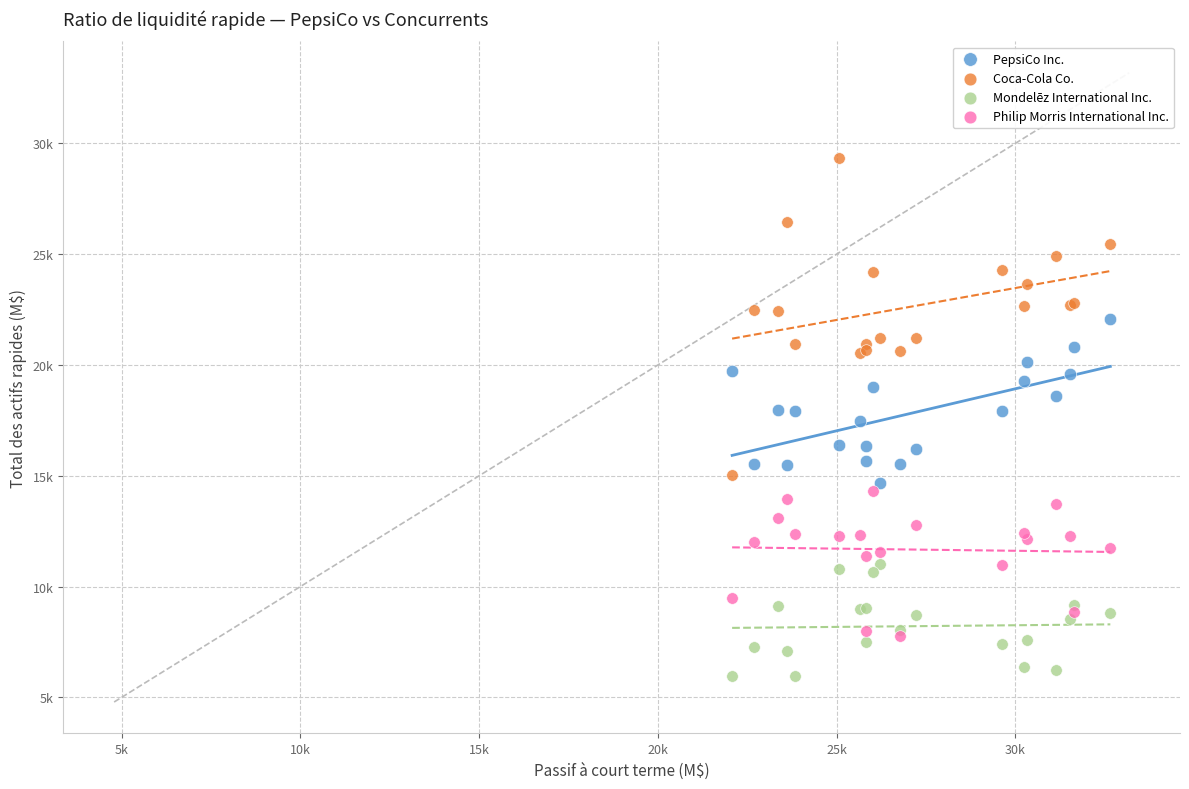

Which series reaches the maximum Y coordinate?

Coca-Cola Co.